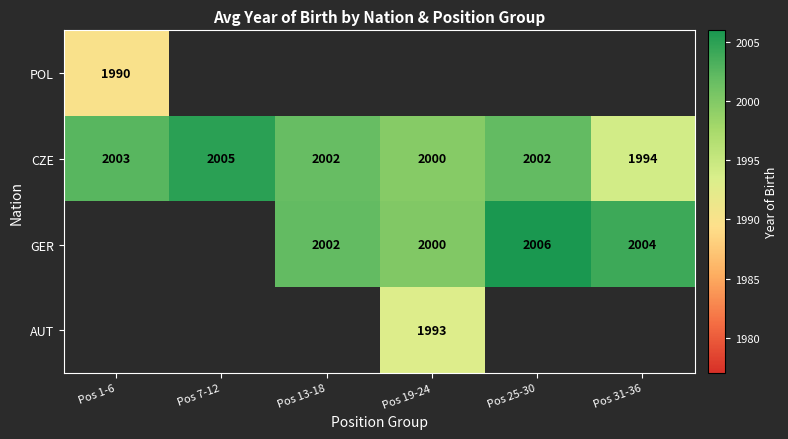

The value of GER at Pos 13-18 is 605. True or false?

False